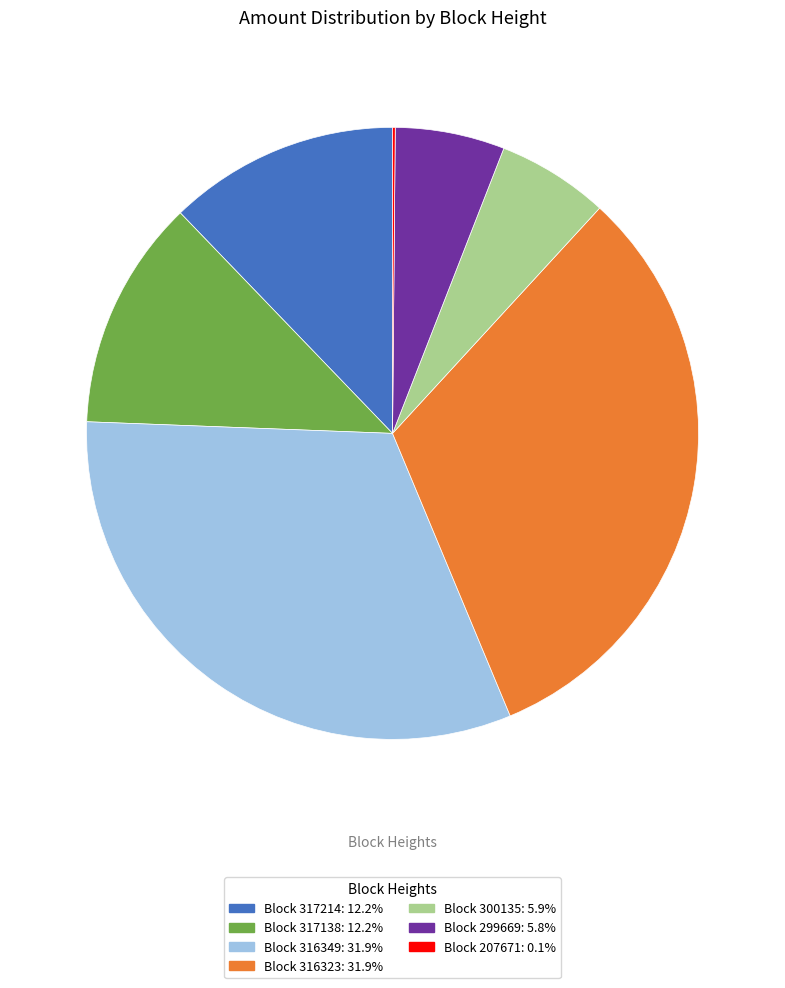

Is there any slice that represents more than half of the pie?

No